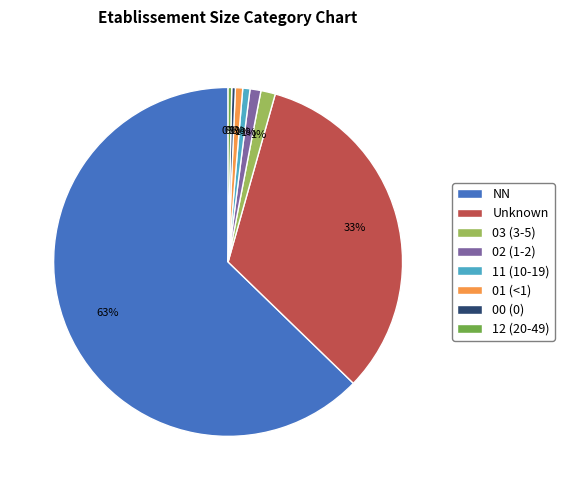

Count the number of slices in the pie.

8